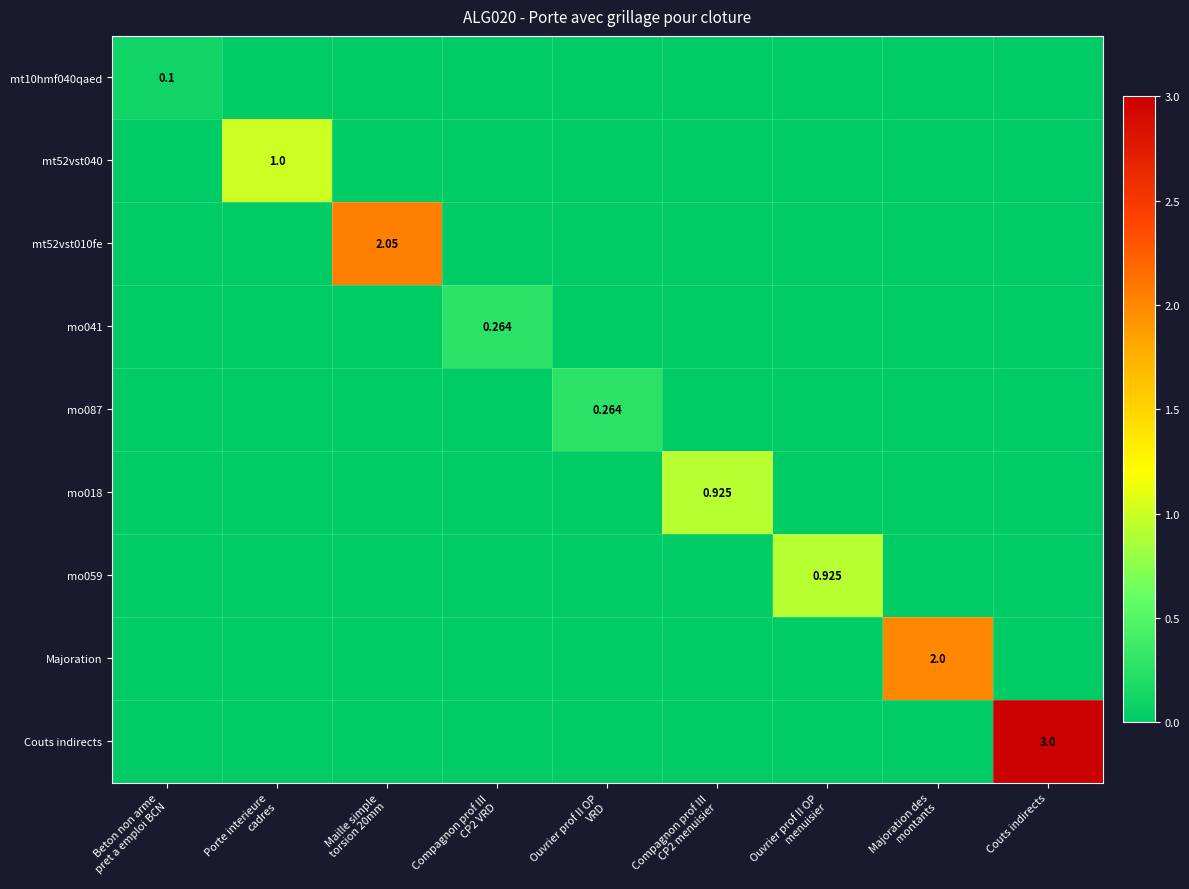

Which category has the lowest value across all series?

Porte interieure
cadres